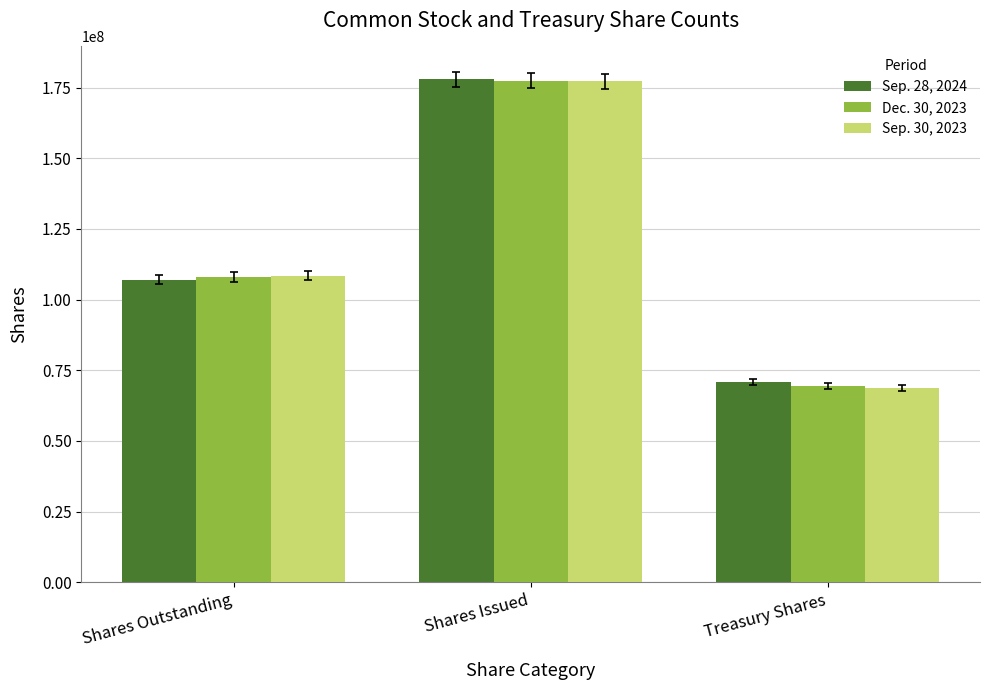

Reading left to right, transcribe all the data shown in this chart.

Sep. 28, 2024: Shares Outstanding=106921000	Shares Issued=177845000	Treasury Shares=70924000
Dec. 30, 2023: Shares Outstanding=107976000	Shares Issued=177332000	Treasury Shares=69356000
Sep. 30, 2023: Shares Outstanding=108474000	Shares Issued=177288000	Treasury Shares=68814000